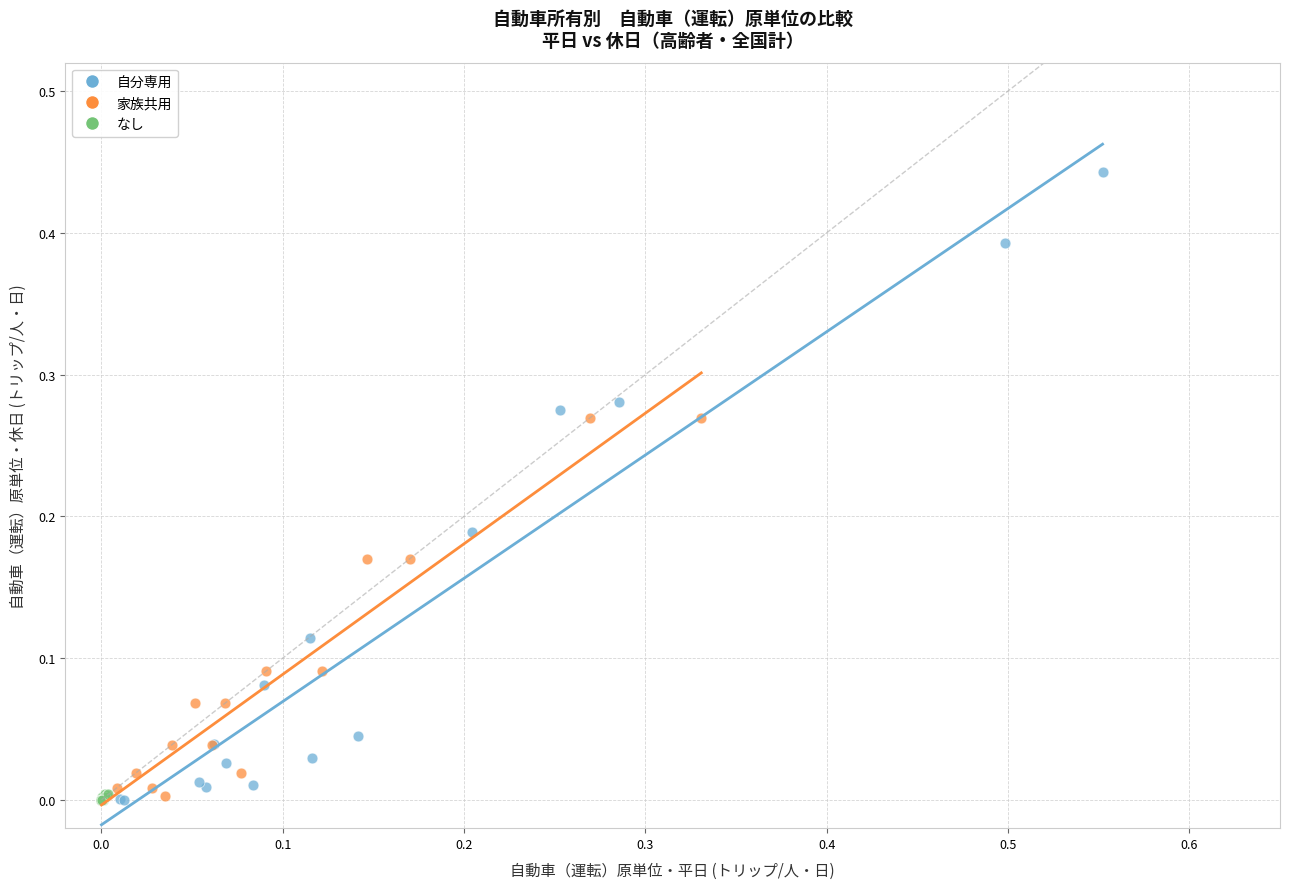

Which series reaches the maximum Y coordinate?

自分専用